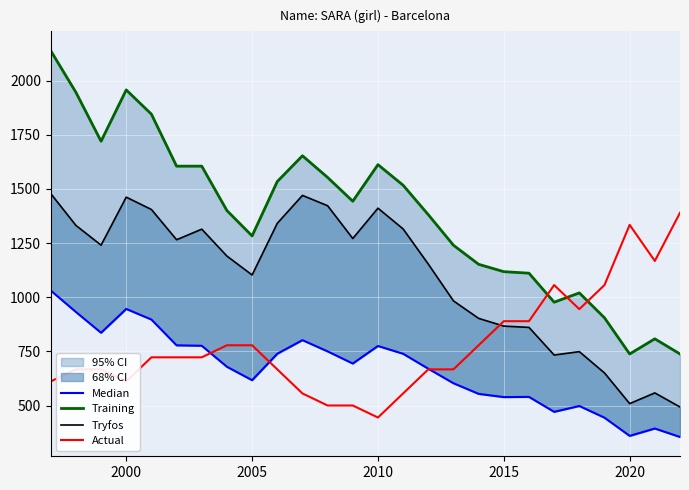

Is it true that Actual equals 2116.0 at 2020?

False